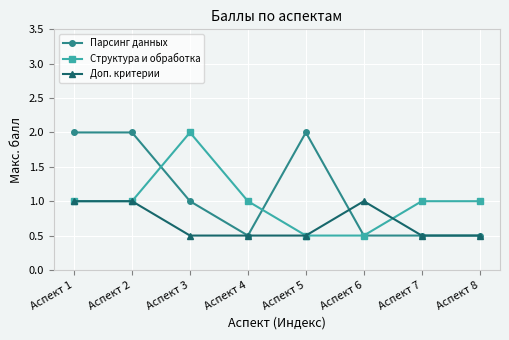

List the series in order of their overall mean, lowest first.

Доп. критерии, Структура и обработка, Парсинг данных